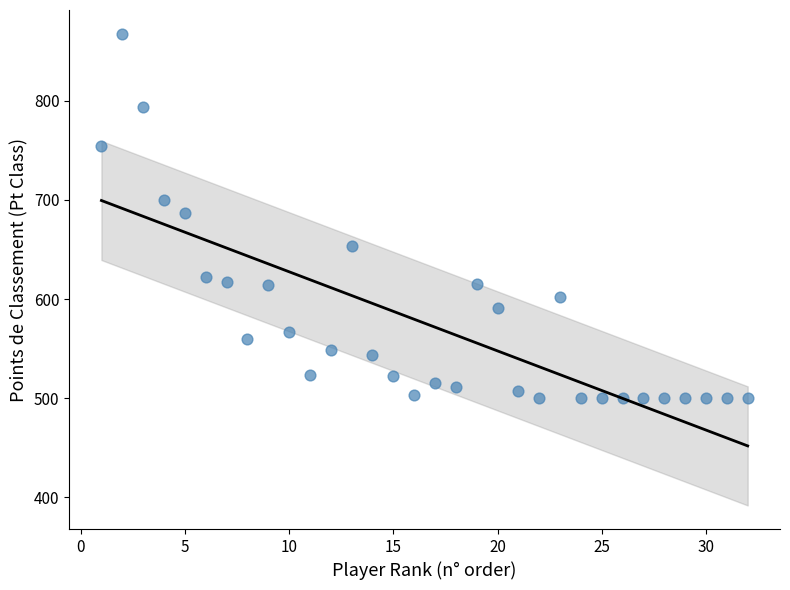

What is the range of X values (max minus min)?

31